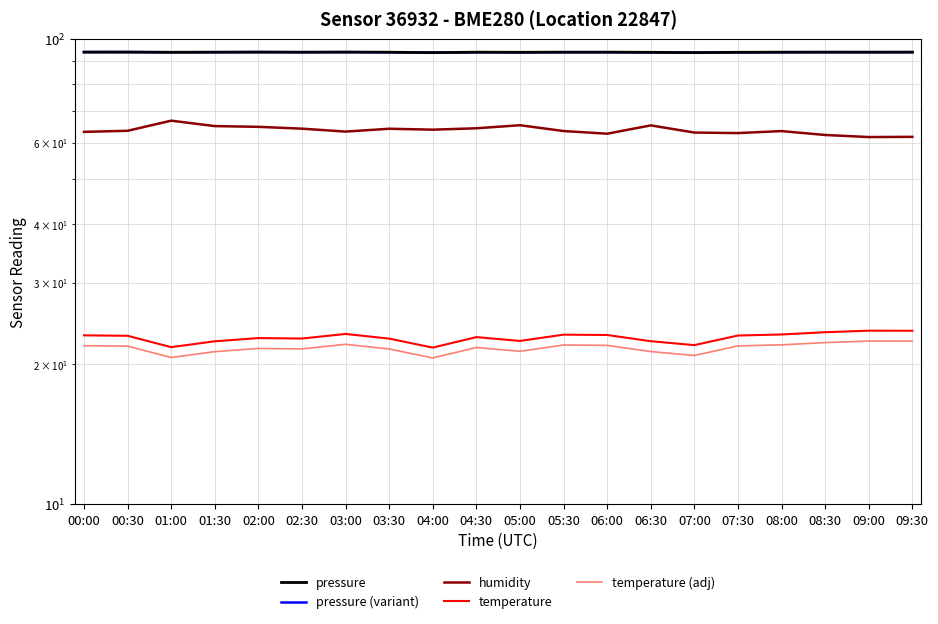

Is this an area chart (filled region under the line)?

No